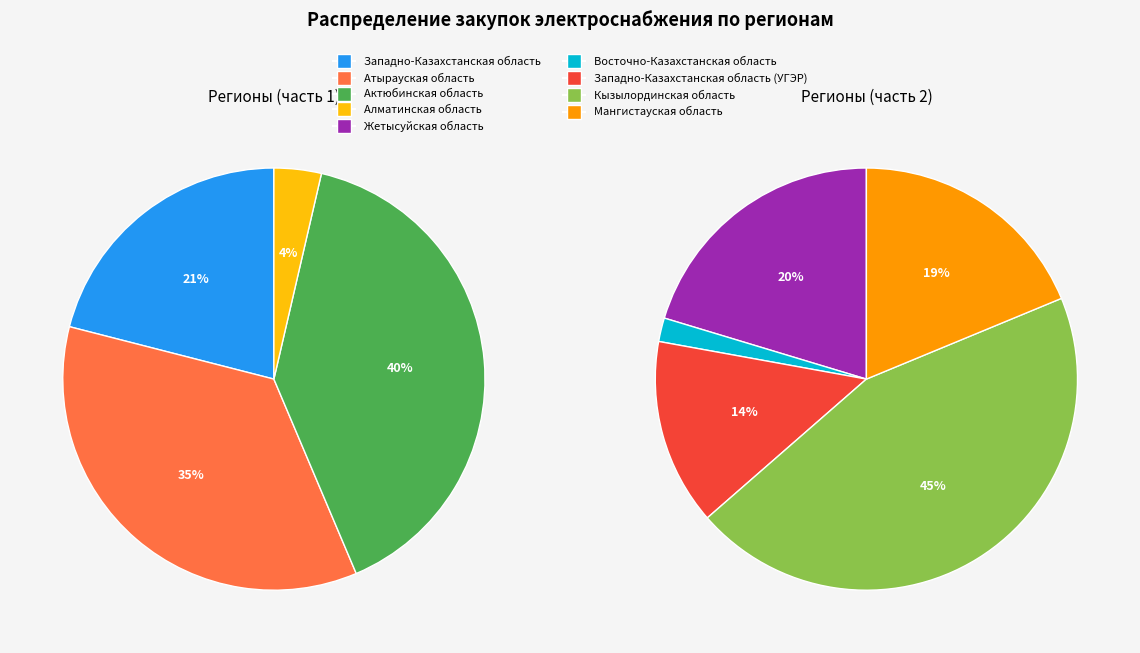

What is the smallest slice in the pie chart?

Восточно-Казахстанская область